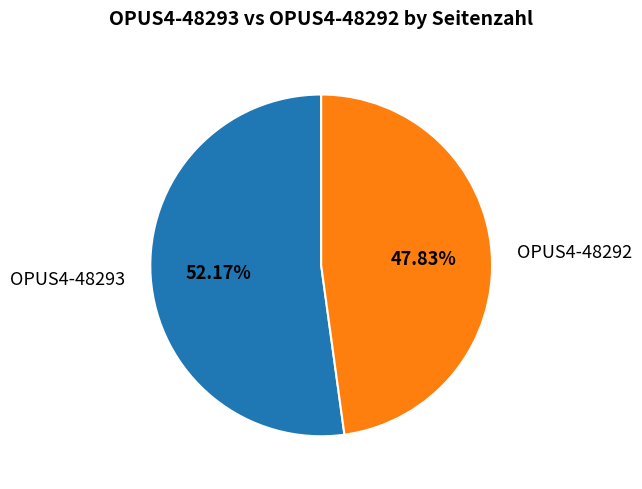

To the nearest percent, what is the average slice percentage?

50%